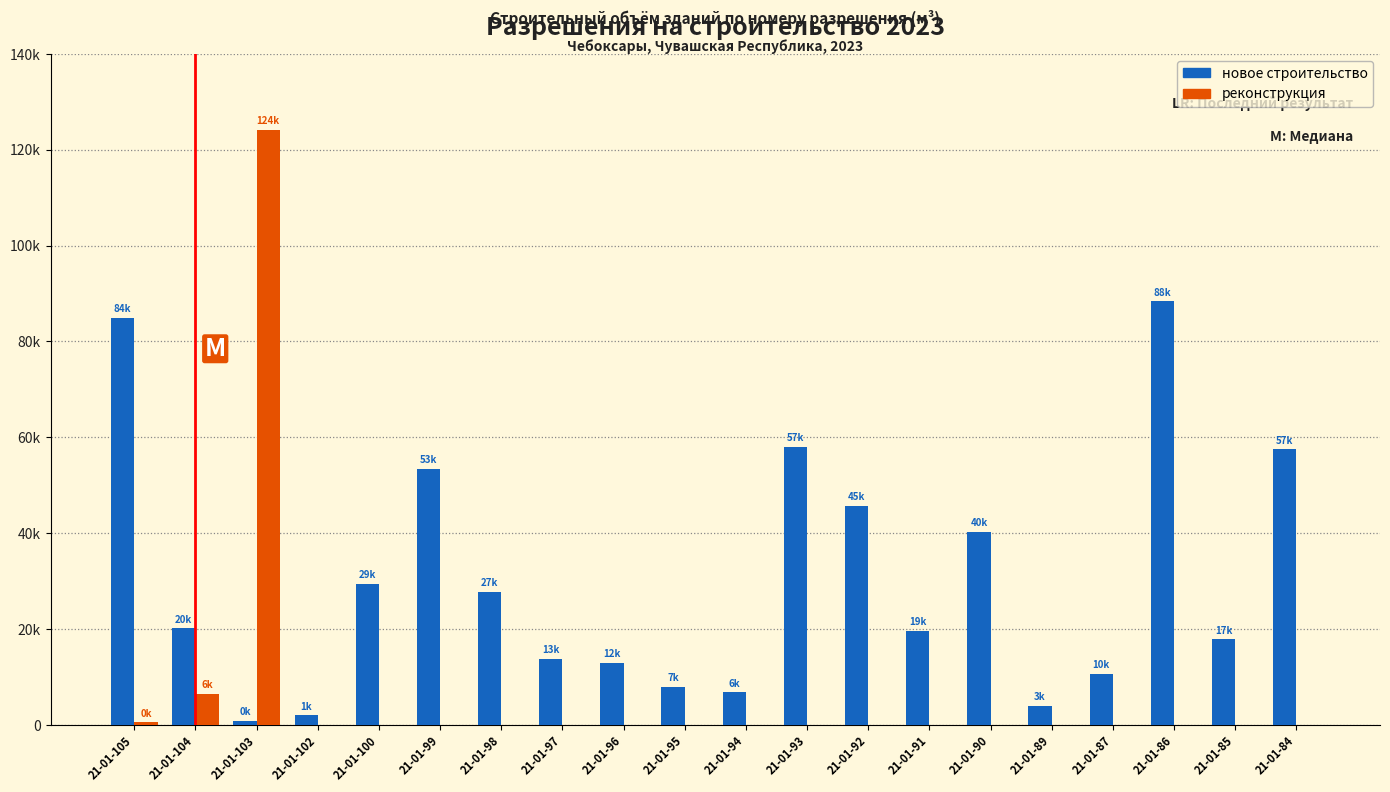

Are the bars horizontal?

No